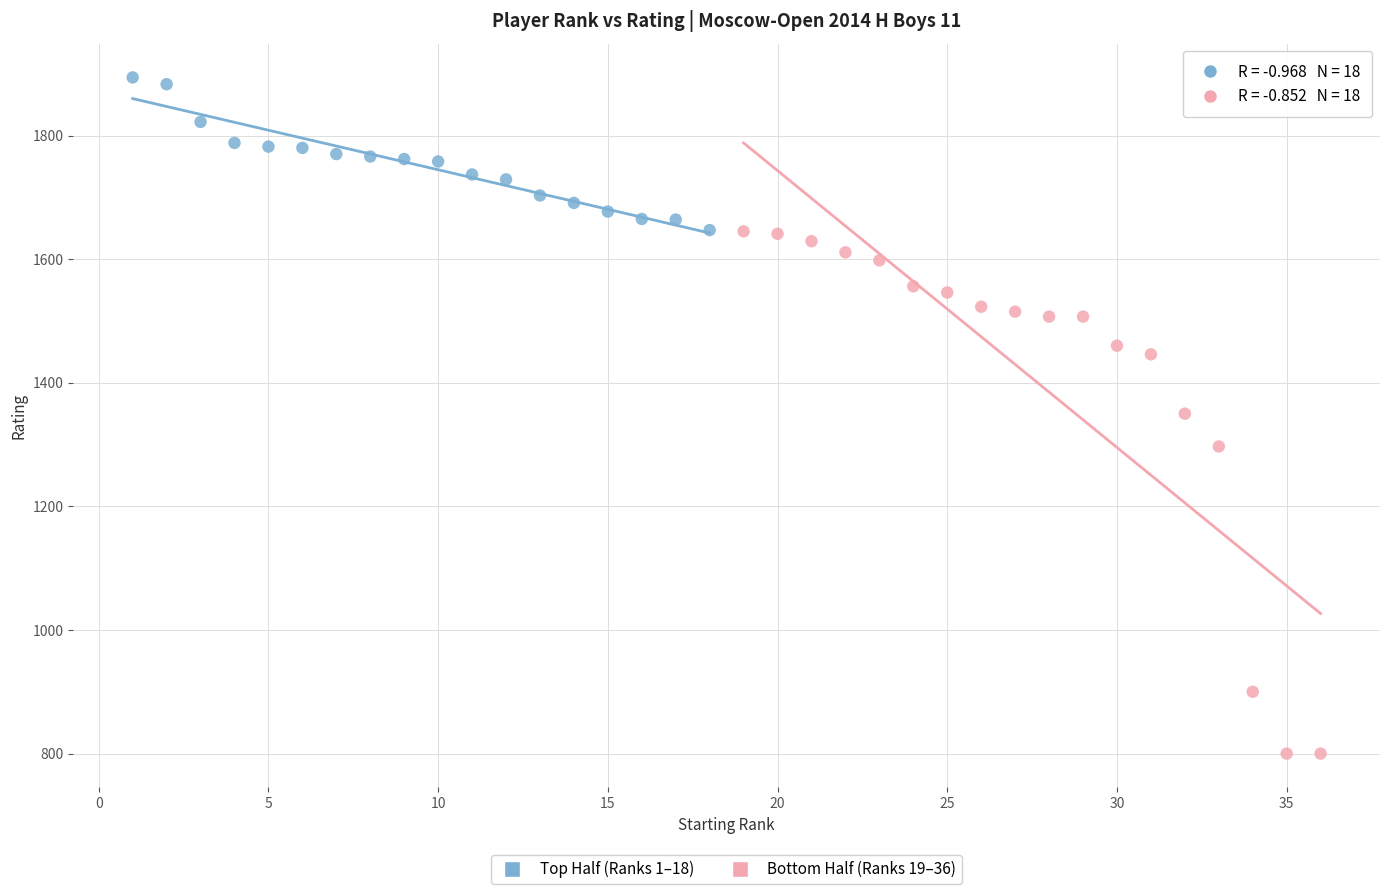

Which series contains the highest Y value?

Top Half (Ranks 1–18)